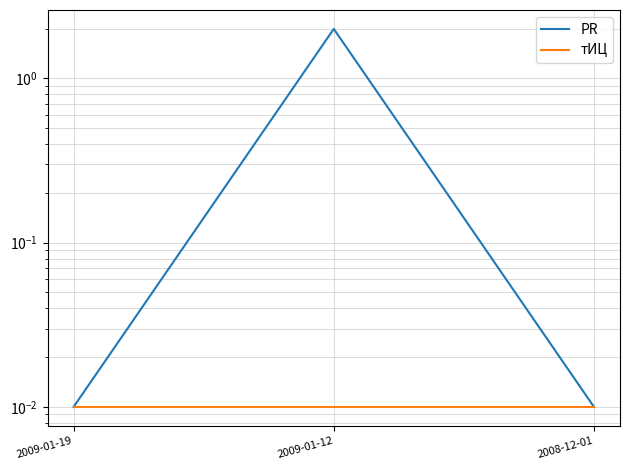

List the series in order of their peak value, highest first.

PR, тИЦ